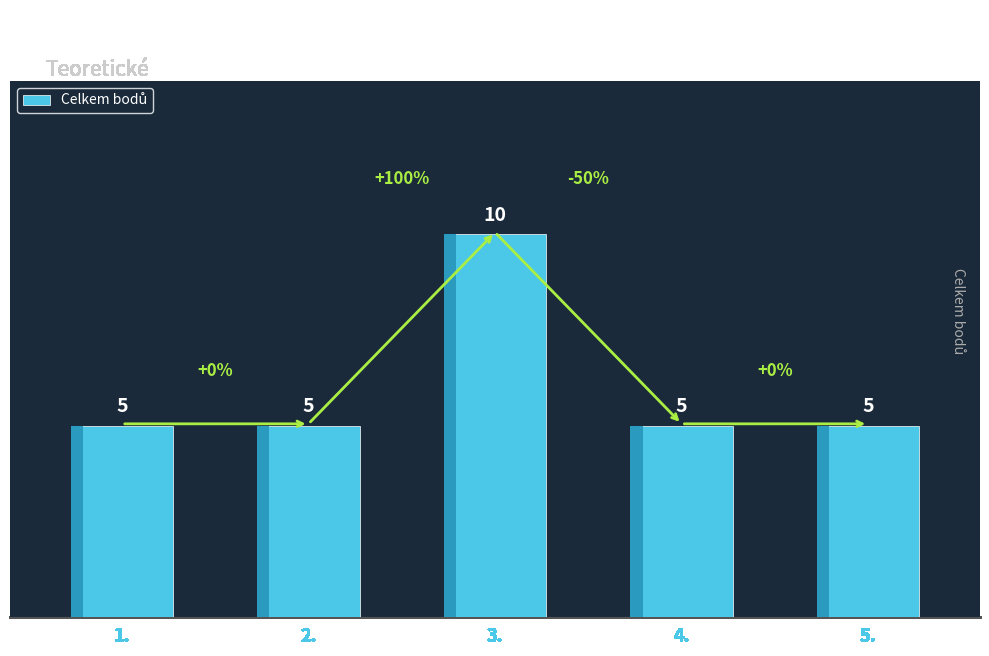

List the labels in order of value, largest first.

3., 1., 2., 4., 5.